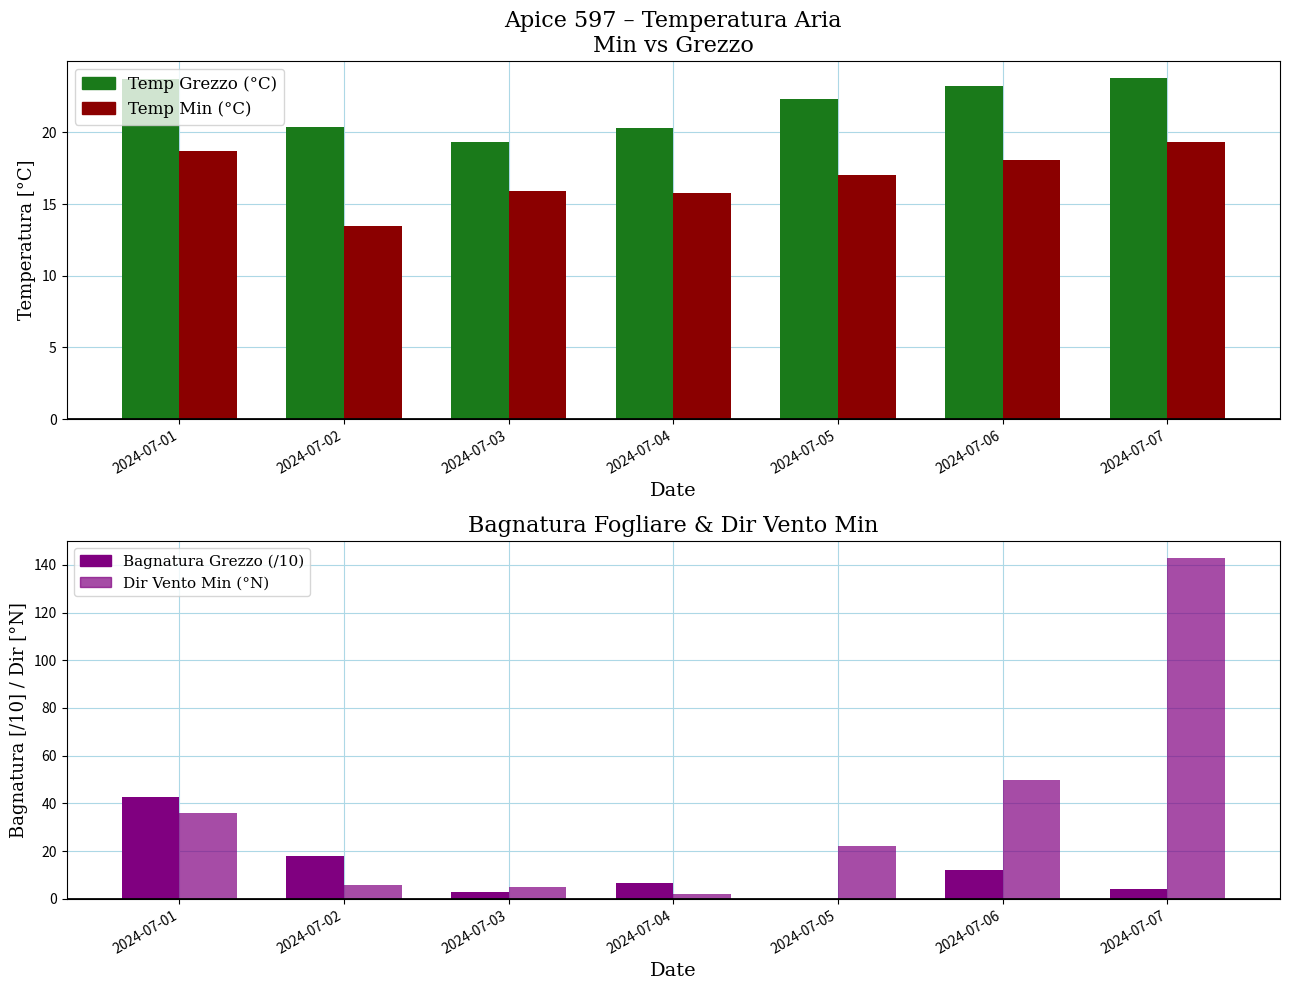

What is the approximate value of Temp Grezzo (°C) at 2024-07-03?

19.3